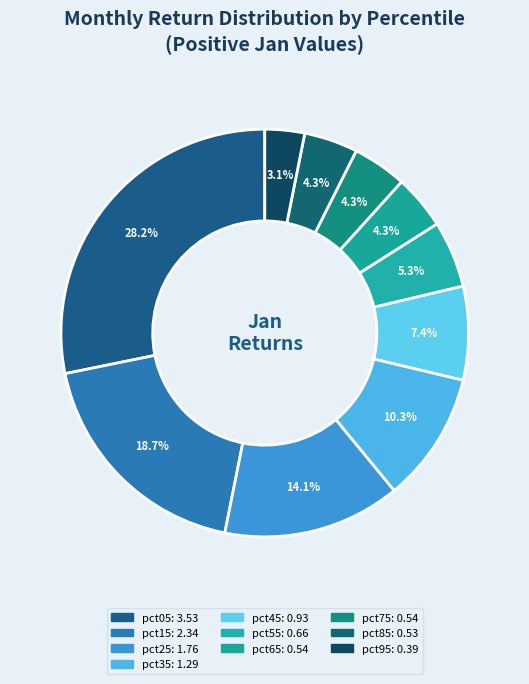

Is the sum of pct75 and pct05 greater than half?

No